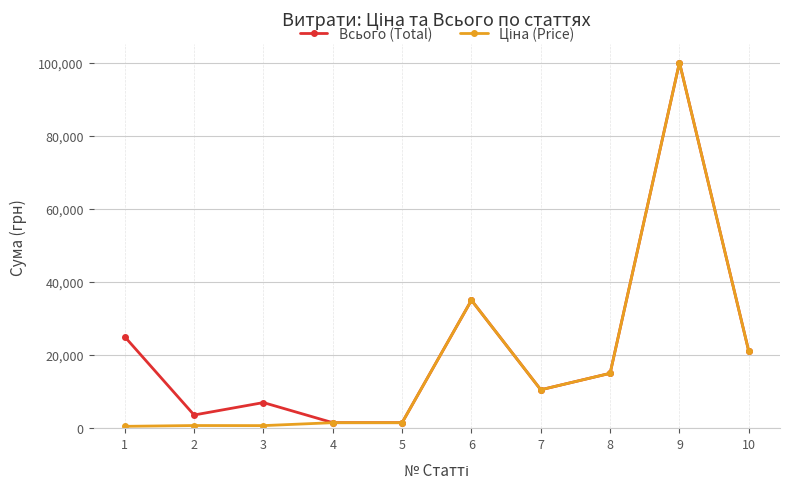

Where is Всього (Total) nearest to the value 50750?

6